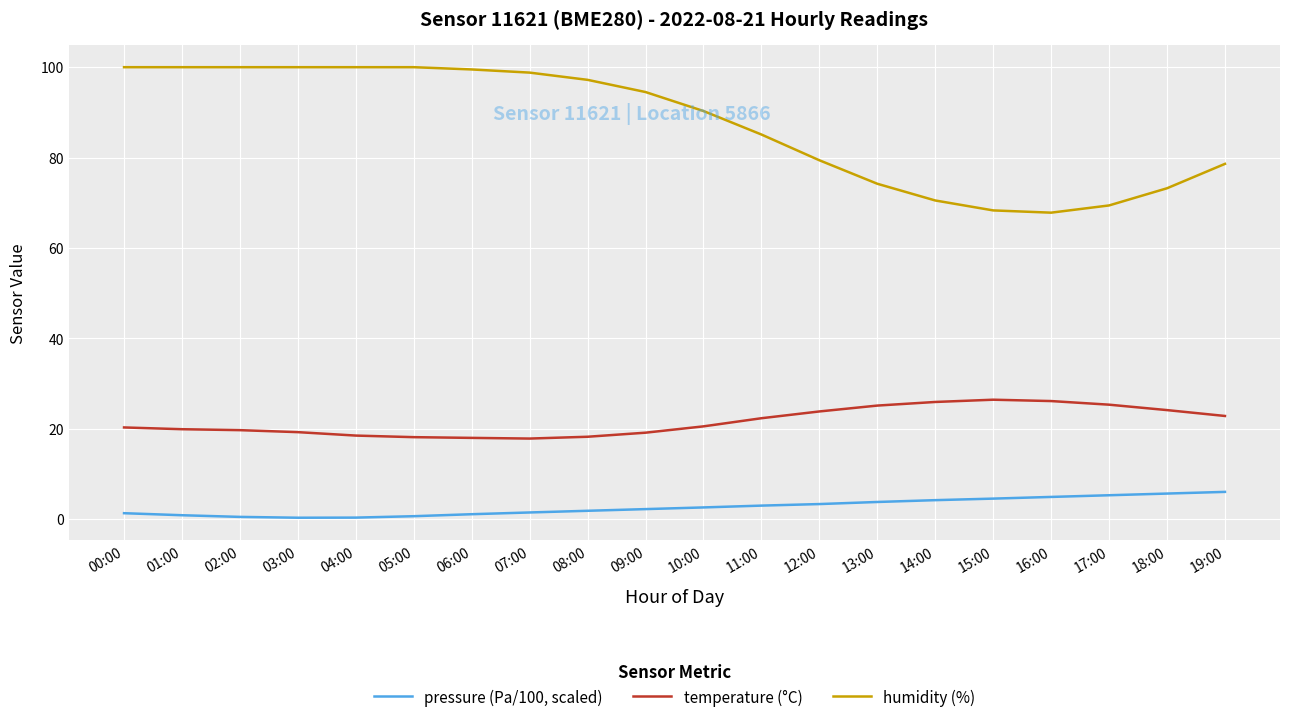

At how many categories does at least one series exceed 12?

20